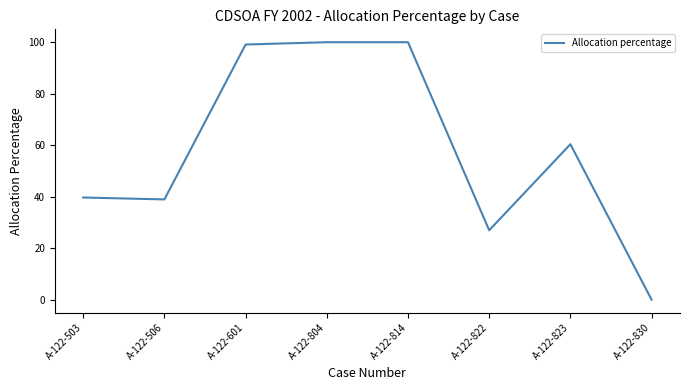

True or false: there are more than 0 points higher than both neighbors.

True